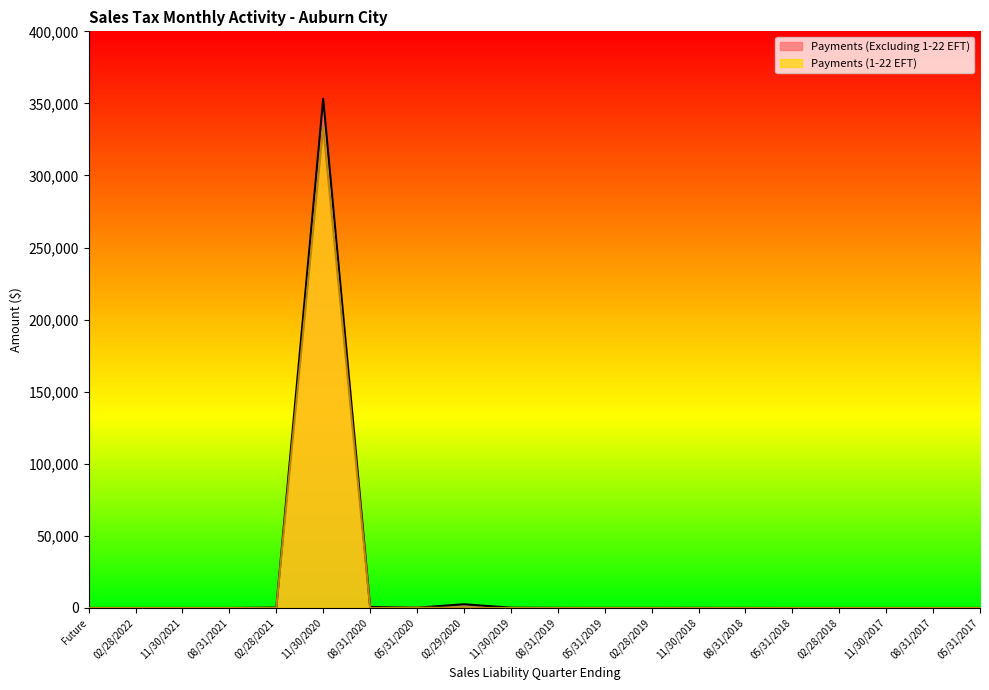

What is the label of the 16th point from the left?

05/31/2018